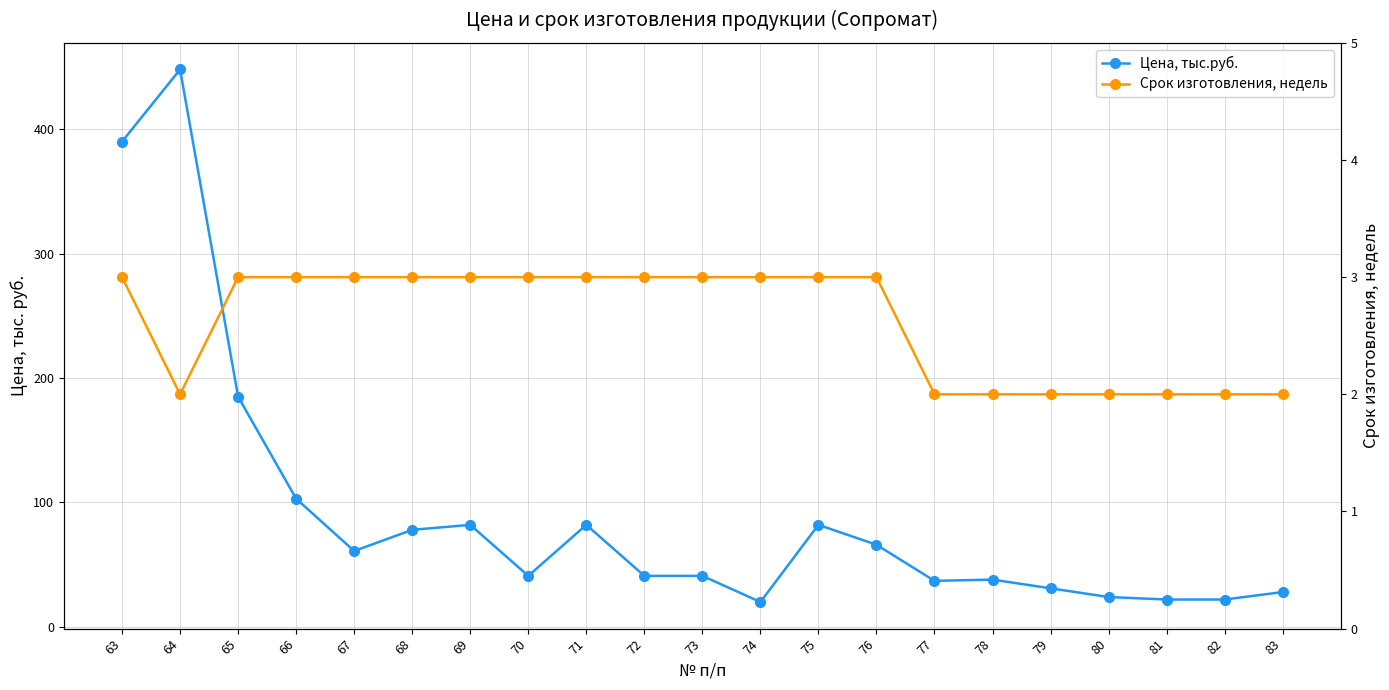

How many lines are shown in the chart?

2